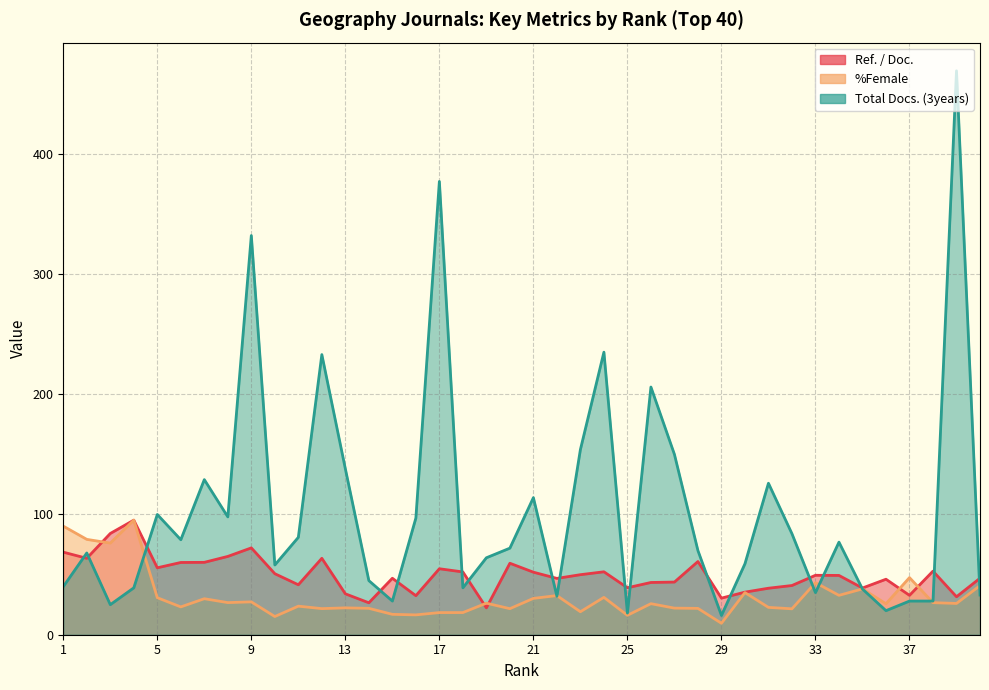

How many interior local peaks does the %Female series have?

13